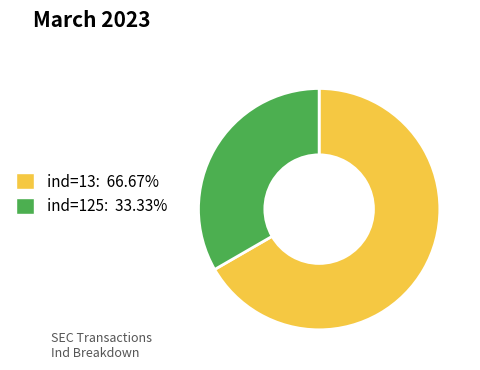

Does any single category account for the majority?

Yes